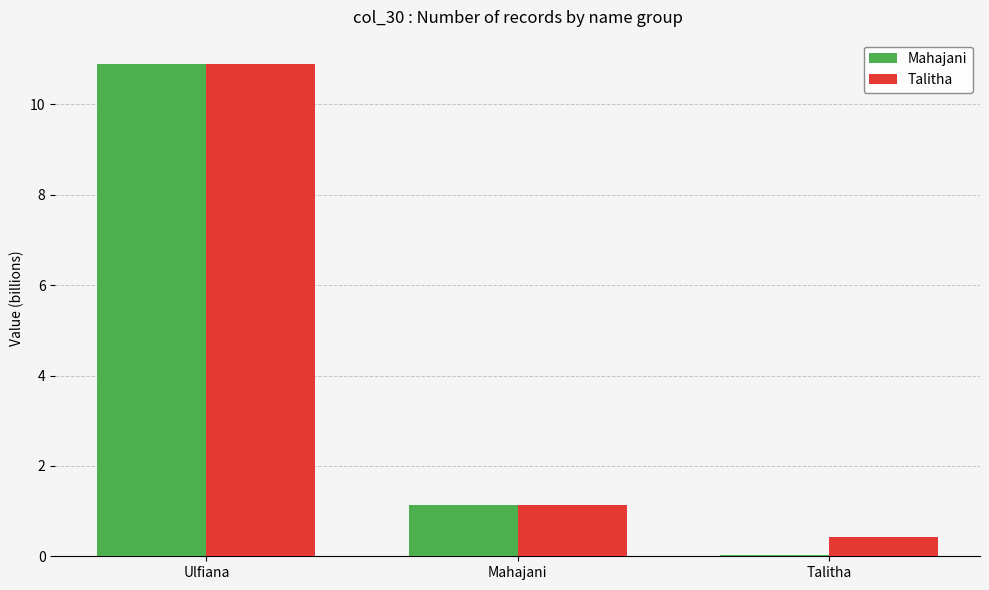

The value of Talitha at Mahajani is 1.1. True or false?

True